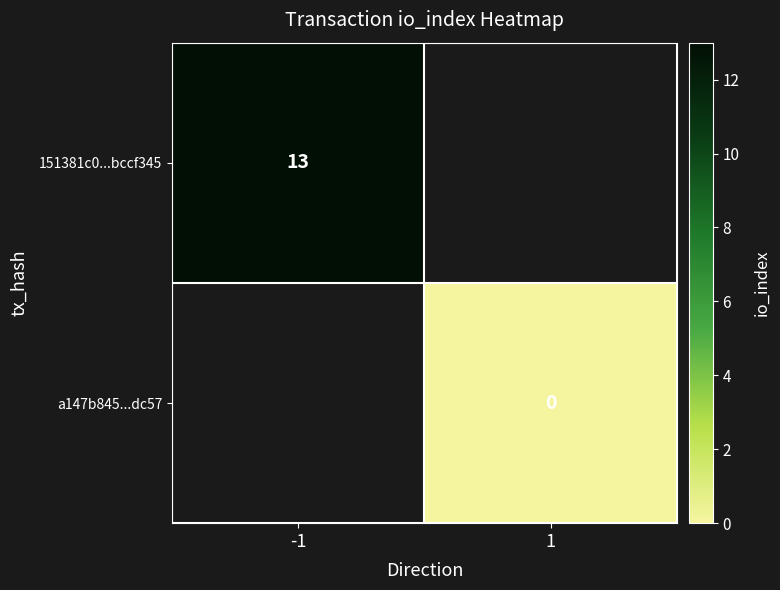

The value of 151381c0...bccf345 at -1 is 13. True or false?

True